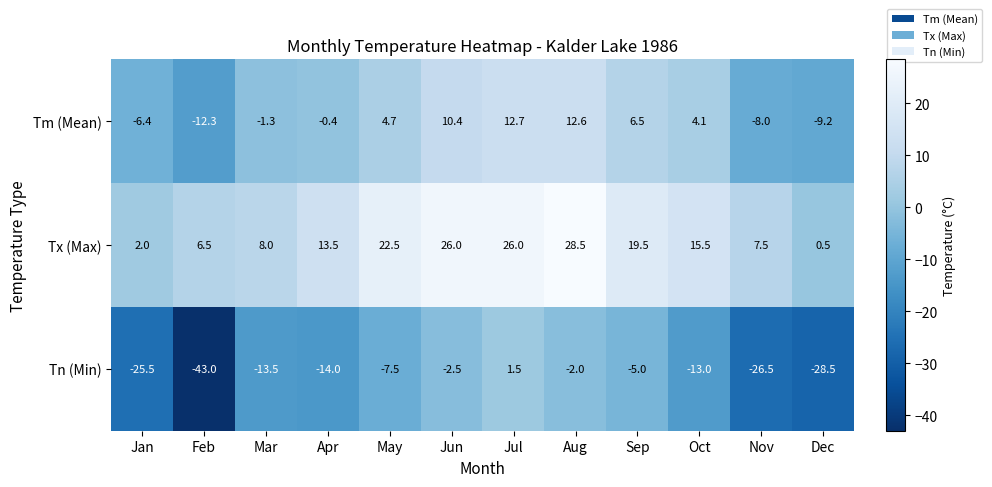

At which category is the sum across all series the highest?

Jul